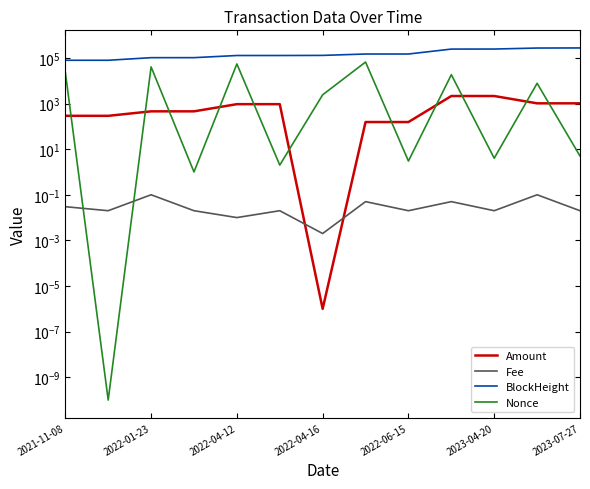

True or false: BlockHeight and Nonce intersect in this chart.

False